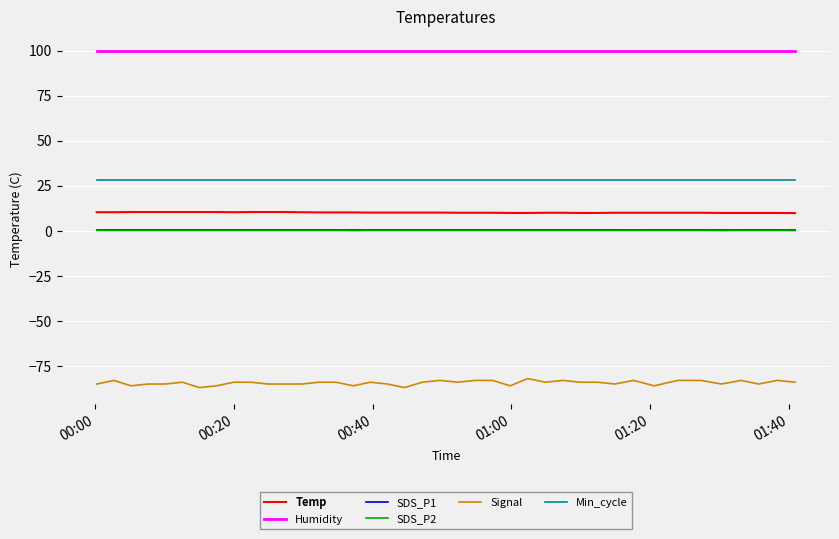

Which series has the widest spread of values?

Signal